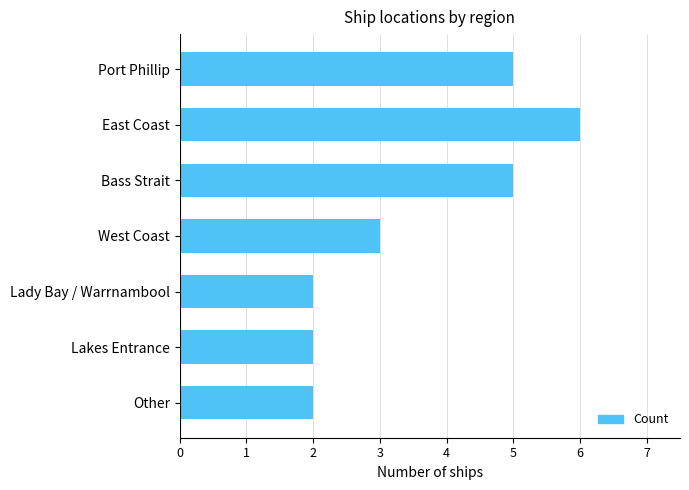

Reading bottom to top, extract all data points from this chart.

2	2	2	3	5	6	5